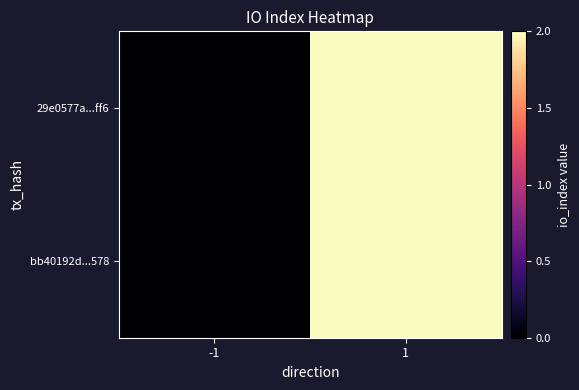

Reading left to right, extract all data points from this chart.

29e0577a...ff6: -1=0	1=2
bb40192d...578: -1=0	1=2